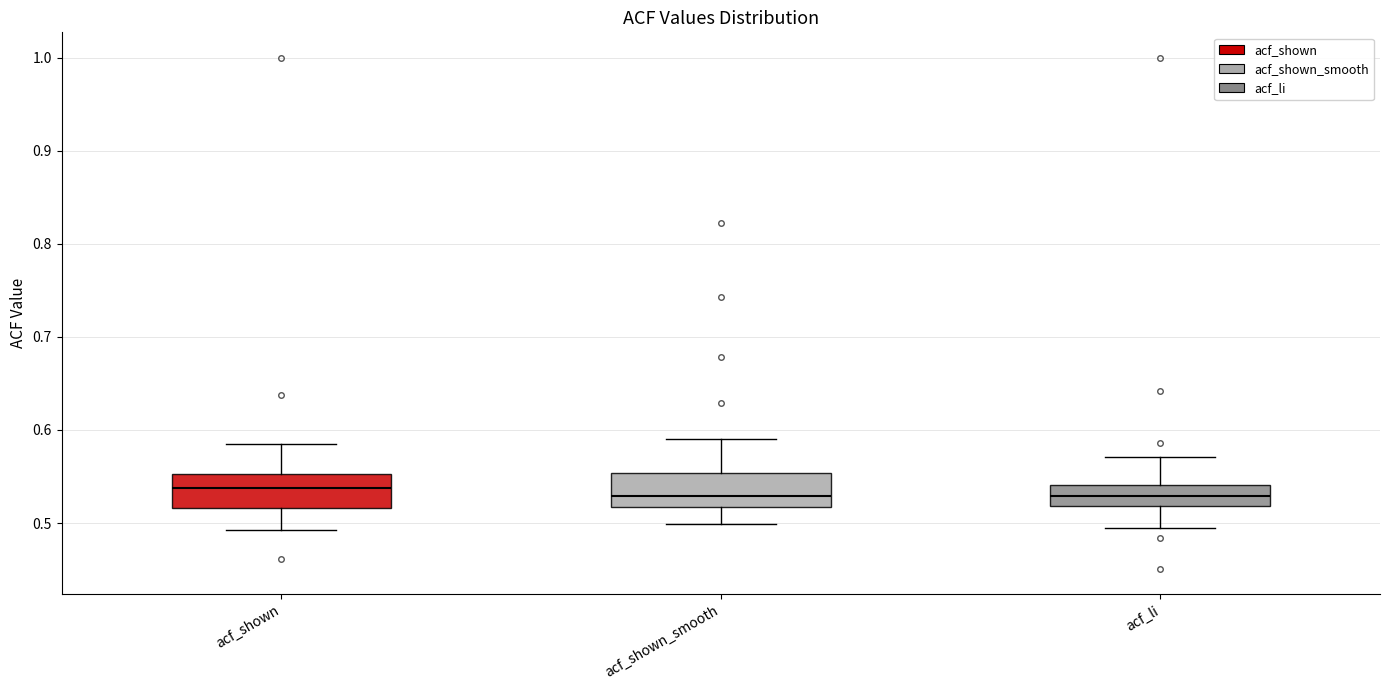

Reading left to right, read every box against the y-axis: the position of its median line, the range the box covers, and the ends of its whiskers. The values are not printed on the chart, so give them approximately, as read against the axis.

acf_shown: median 0.54, box 0.52 to 0.55, whiskers 0.49 to 0.59
acf_shown_smooth: median 0.53, box 0.52 to 0.55, whiskers 0.50 to 0.59
acf_li: median 0.53, box 0.52 to 0.54, whiskers 0.50 to 0.57